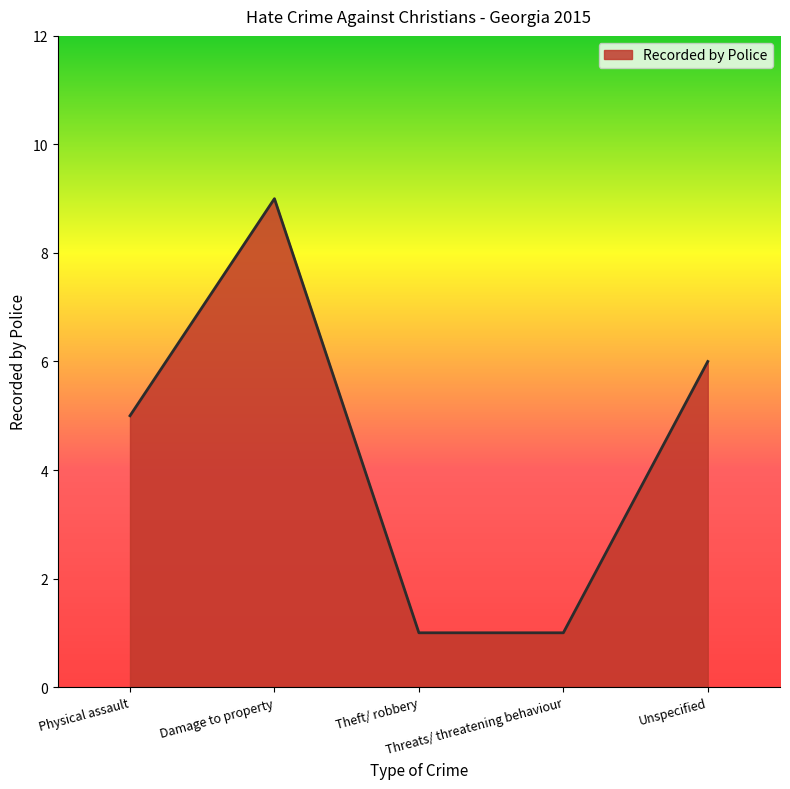

True or false: there are more than 1 points higher than both neighbors.

False